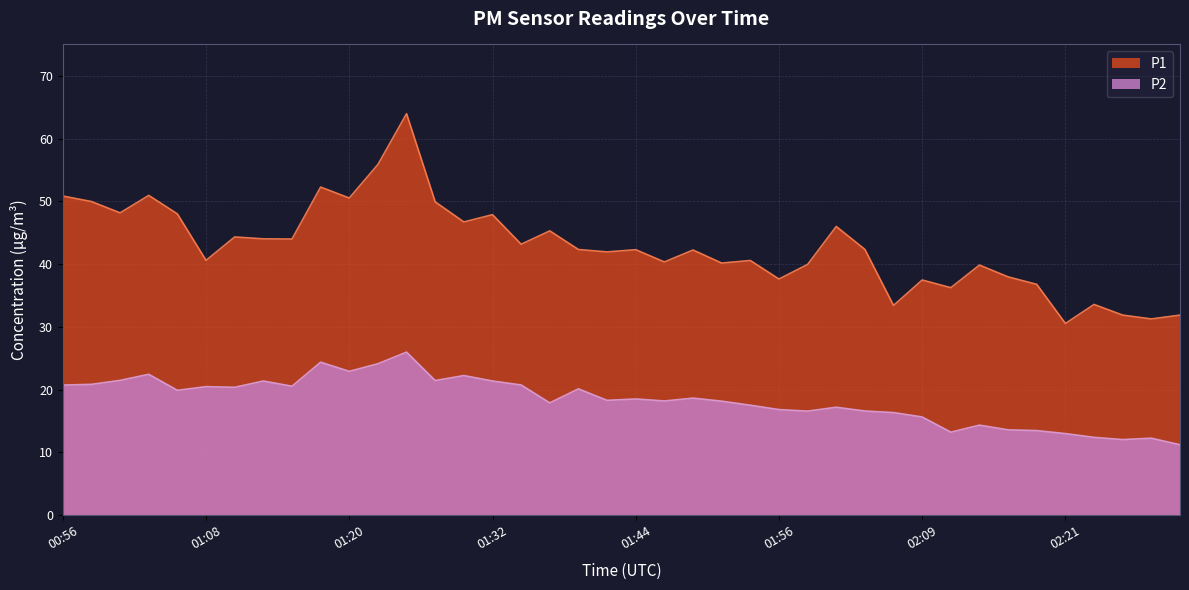

Where is P2 nearest to the value 18?

01:37